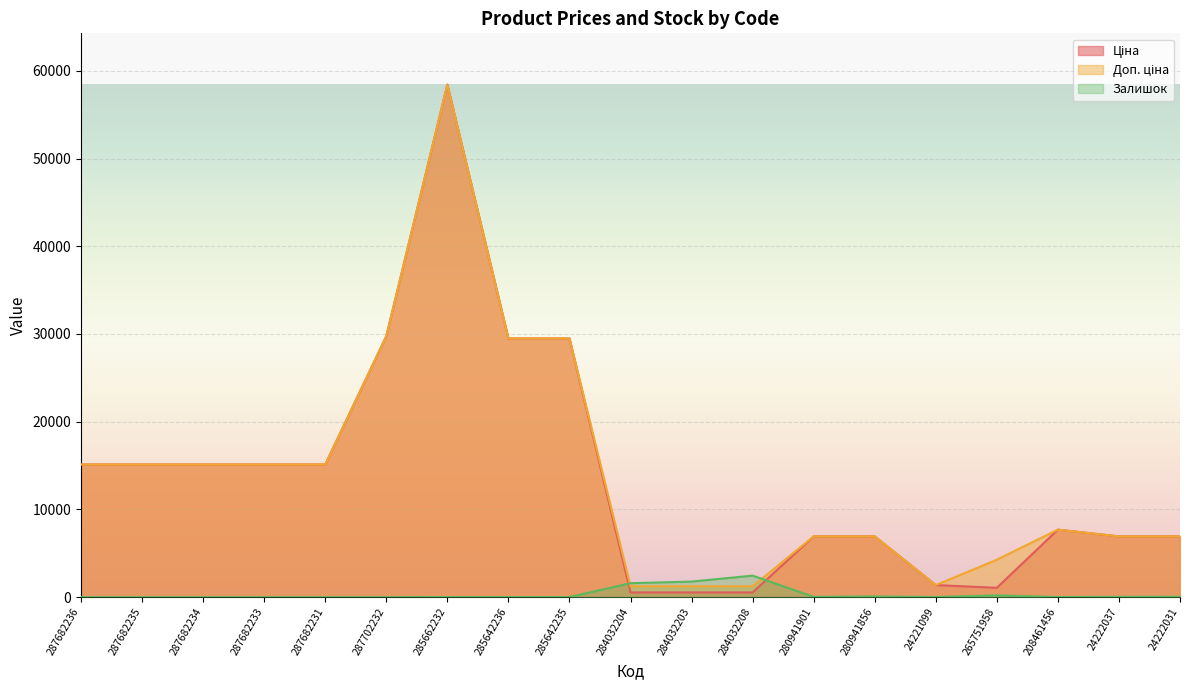

Which series has the largest total across all categories?

Доп. ціна